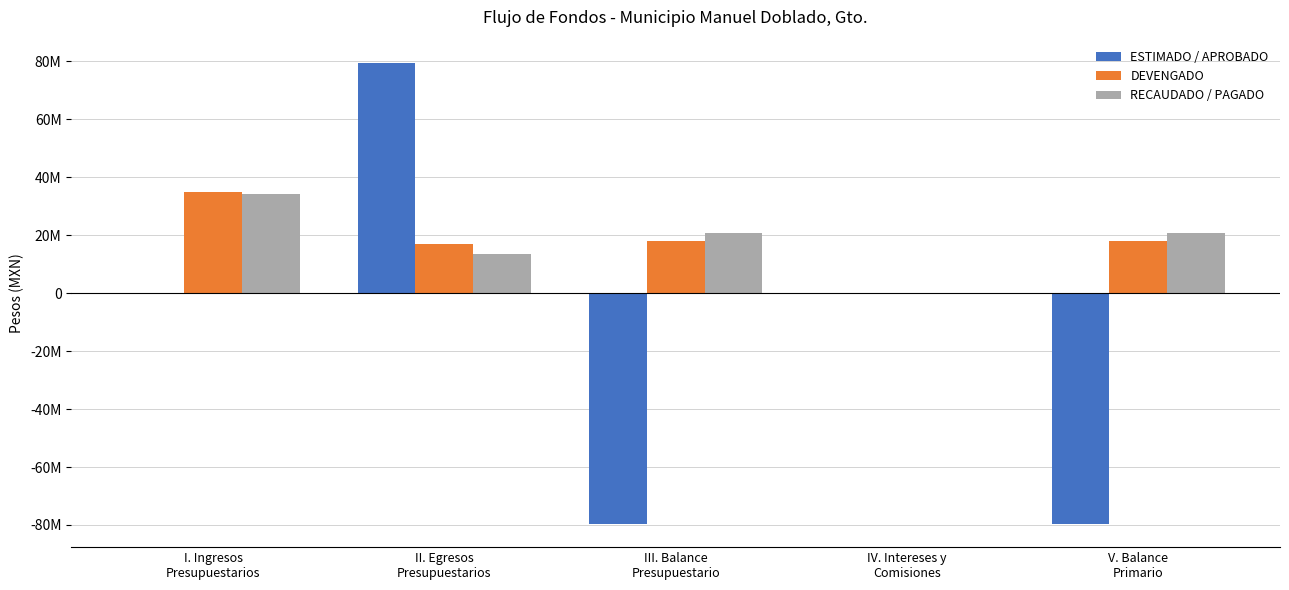

What are all the series names shown in the legend?

ESTIMADO / APROBADO, DEVENGADO, RECAUDADO / PAGADO